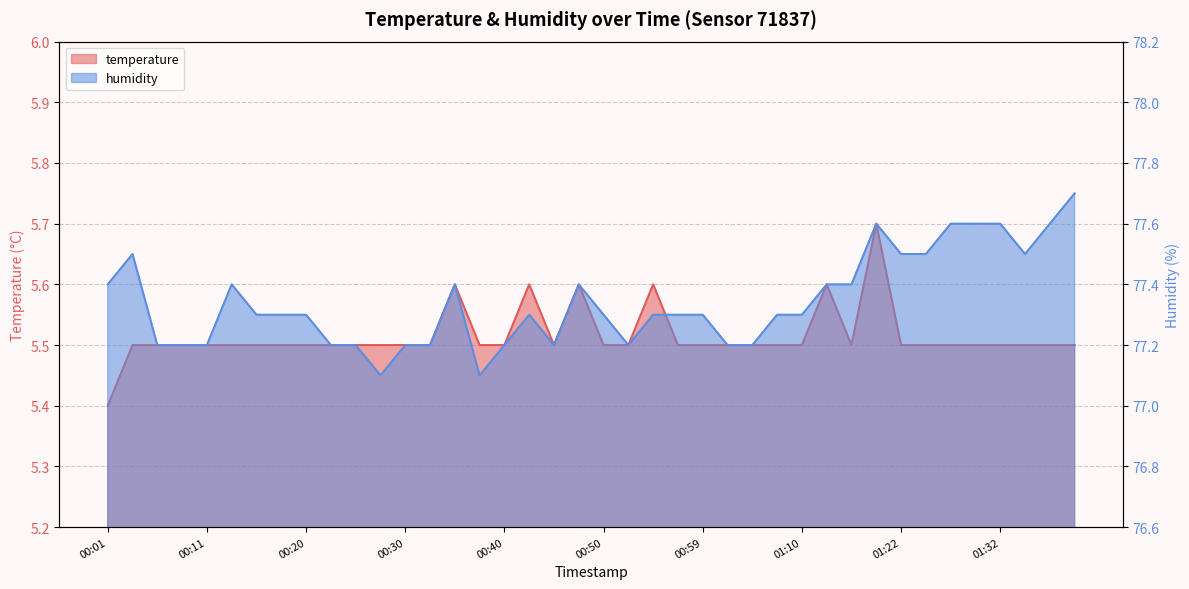

What is the lowest value of the temperature series?

5.4